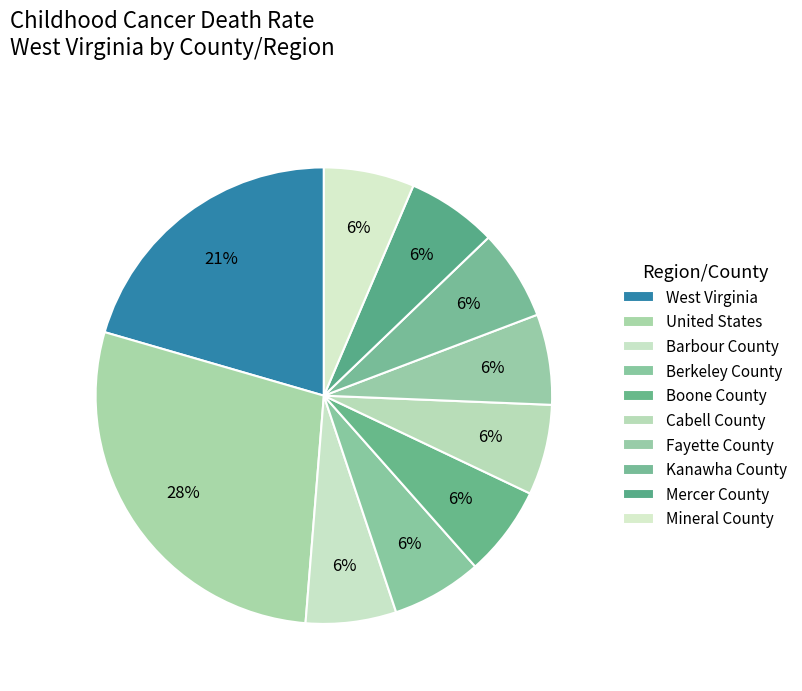

Does Kanawha County account for over 50% of the chart?

No